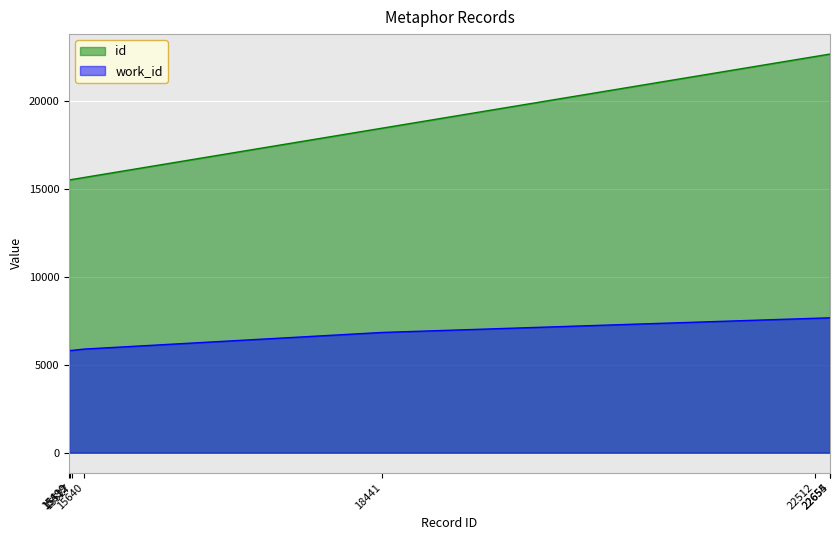

What is the value of the id point at the 4th from the left?

15640